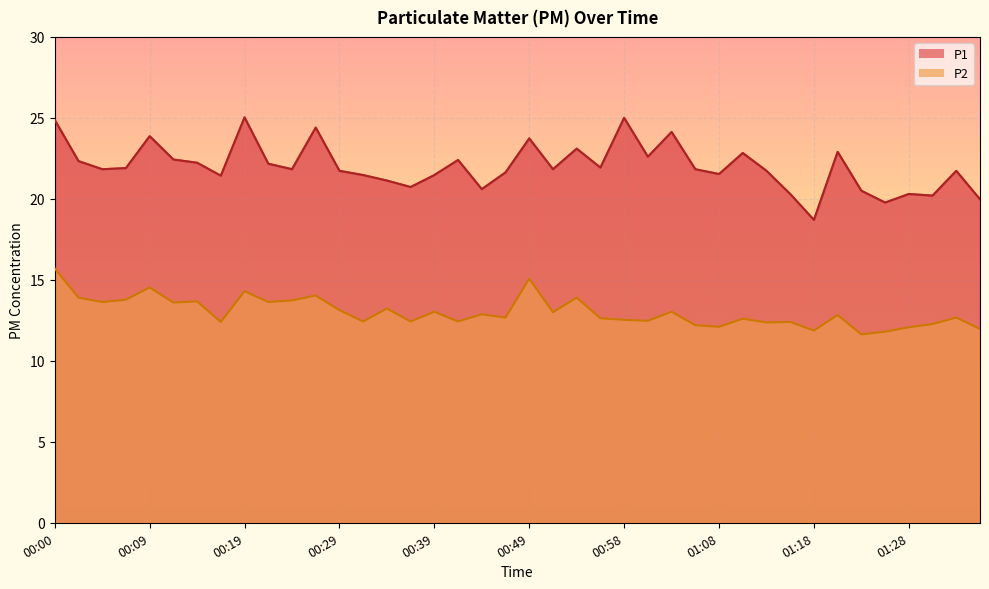

Reading right to left, transcribe all the data shown in this chart.

P1: 20.0	21.7	20.2	20.3	19.8	20.5	22.9	18.7	20.3	21.7	22.8	21.5	21.8	24.1	22.6	25.0	21.9	23.1	21.8	23.7	21.6	20.6	22.4	21.5	20.7	21.1	21.5	21.7	24.4	21.8	22.2	25.0	21.4	22.2	22.4	23.9	21.9	21.8	22.3	24.9
P2: 12.0	12.7	12.3	12.1	11.8	11.6	12.8	11.9	12.4	12.4	12.6	12.1	12.2	13.0	12.5	12.5	12.6	13.9	13.0	15.1	12.7	12.9	12.4	13.0	12.4	13.2	12.4	13.1	14.0	13.7	13.6	14.3	12.4	13.7	13.6	14.5	13.8	13.6	13.9	15.7